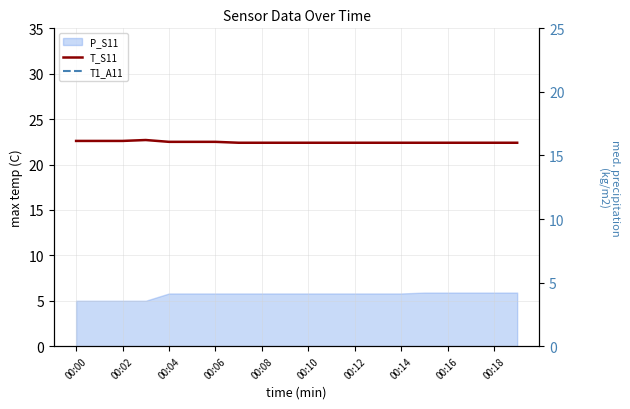

How many interior local peaks does the T_S11 series have?

1